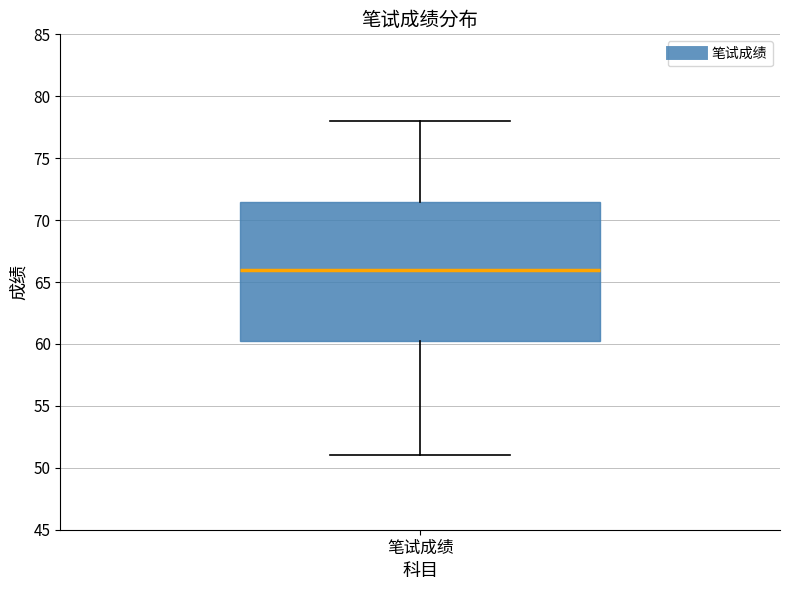

Read this box plot against the y-axis: the position of the median line, the range covered by the box, and the ends of both whiskers. The values are not printed on the chart, so give them approximately, as read against the axis.

median 66.0, box 60.5 to 71.5, whiskers 51.0 to 78.0